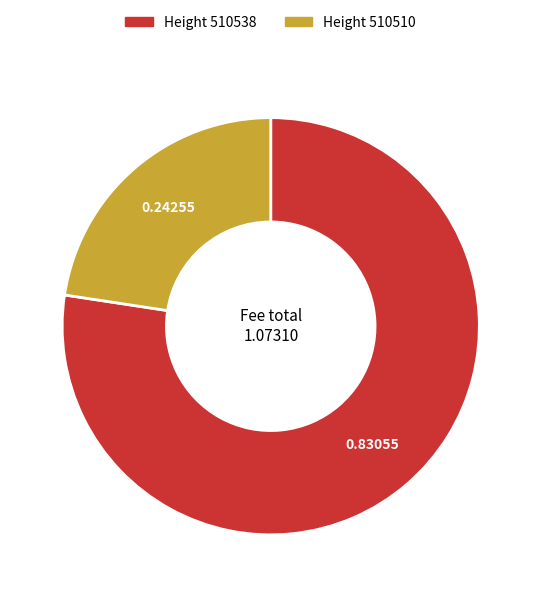

Is there any slice that represents more than half of the pie?

Yes